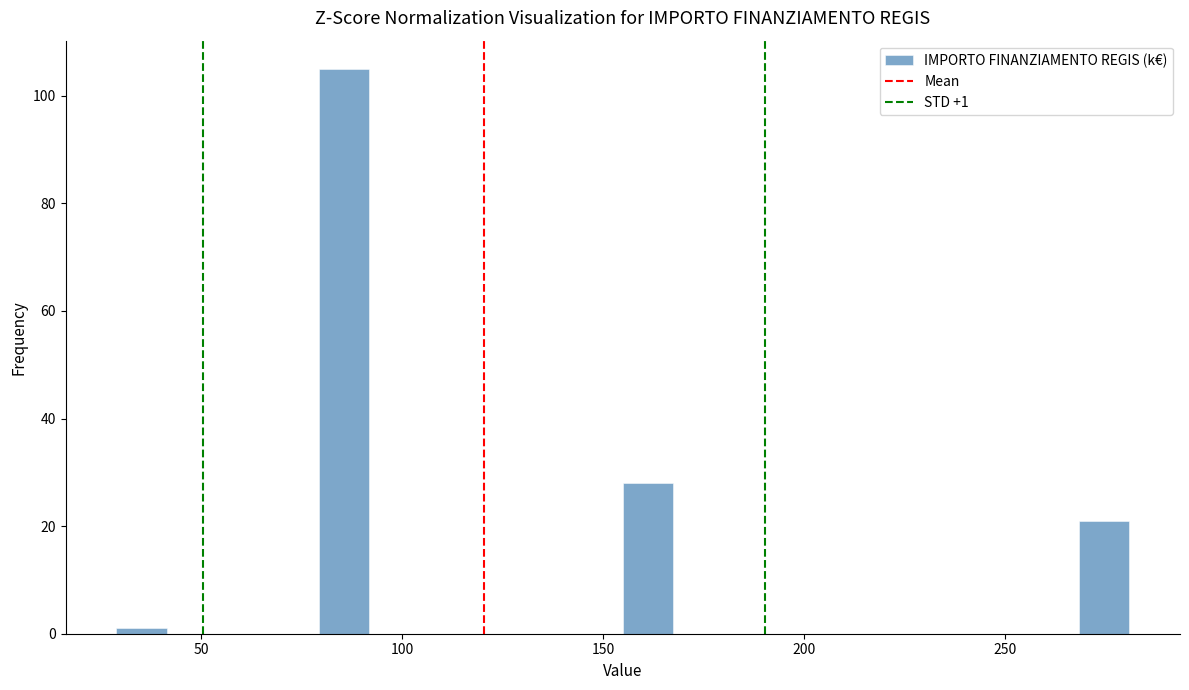

Read against the x-axis, roughly where is the centre of the tallest bar?

85